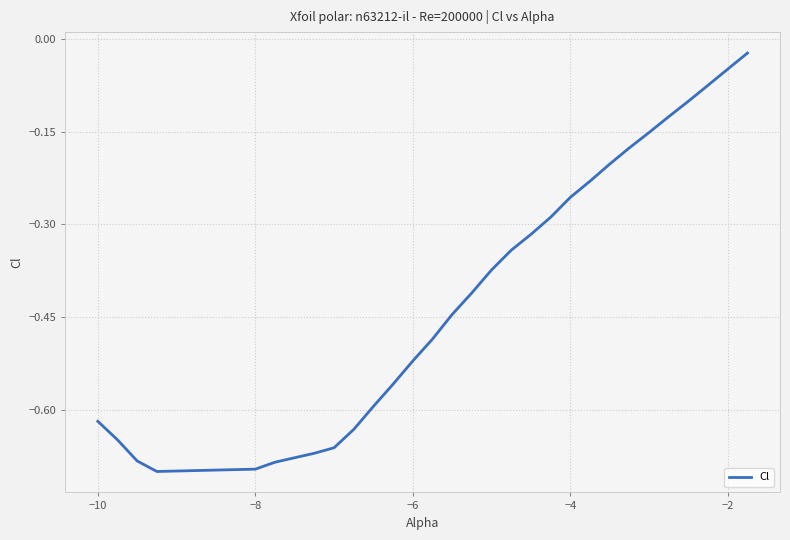

What is the difference between the maximum and minimum values?

0.7